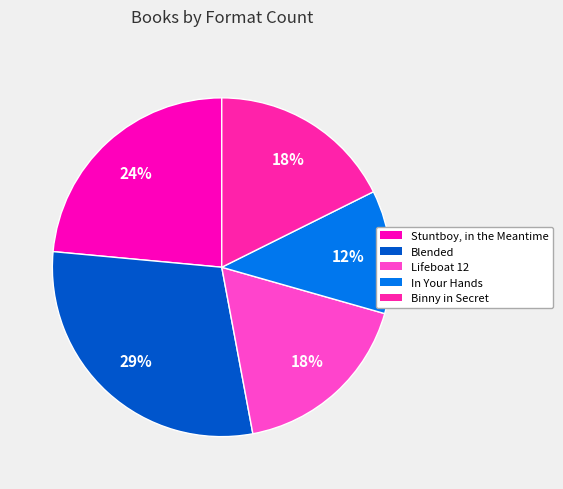

To the nearest percent, what is the average slice percentage?

20%